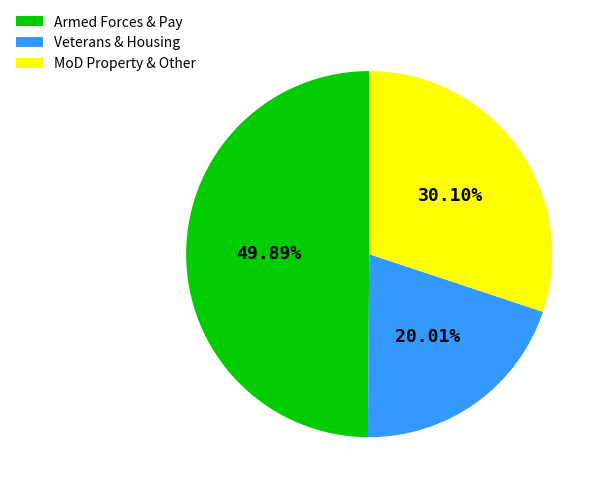

Is there any slice that represents more than half of the pie?

No